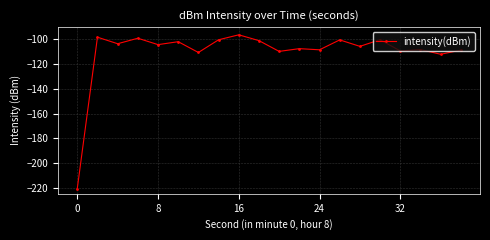

What is the maximum value shown in the chart?

-96.2